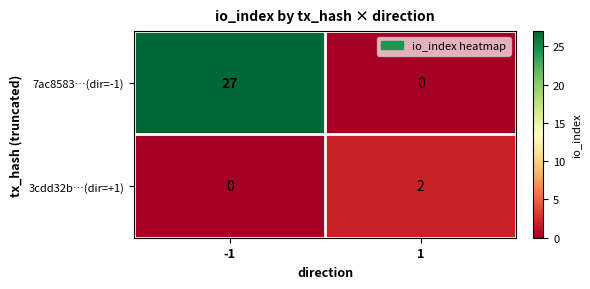

How many positive values does the 3cdd32b…(dir=+1) series have?

1